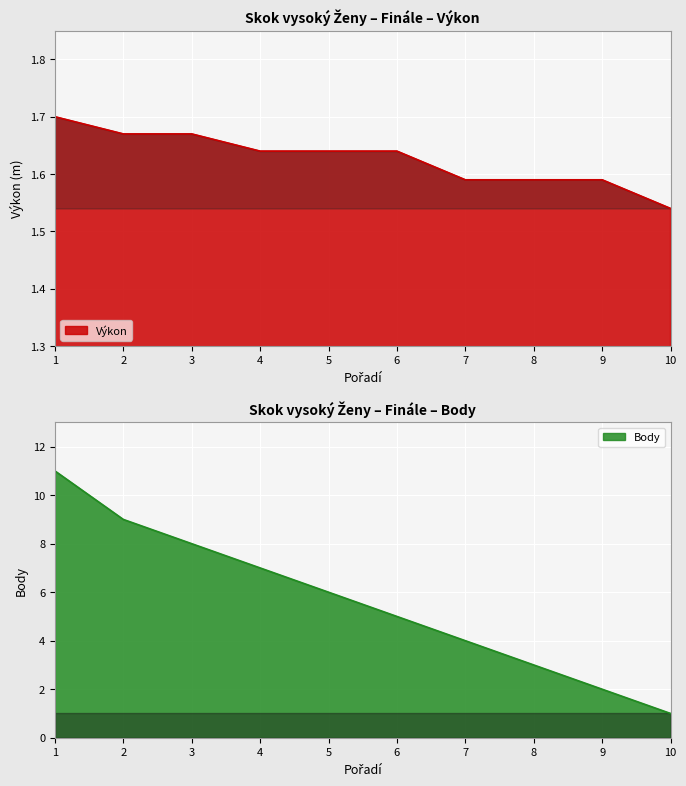

Reading right to left, list all the values displayed in this chart.

Výkon: 10=1.5	9=1.6	8=1.6	7=1.6	6=1.6	5=1.6	4=1.6	3=1.7	2=1.7	1=1.7
Body: 10=1.0	9=2.0	8=3.0	7=4.0	6=5.0	5=6.0	4=7.0	3=8.0	2=9.0	1=11.0